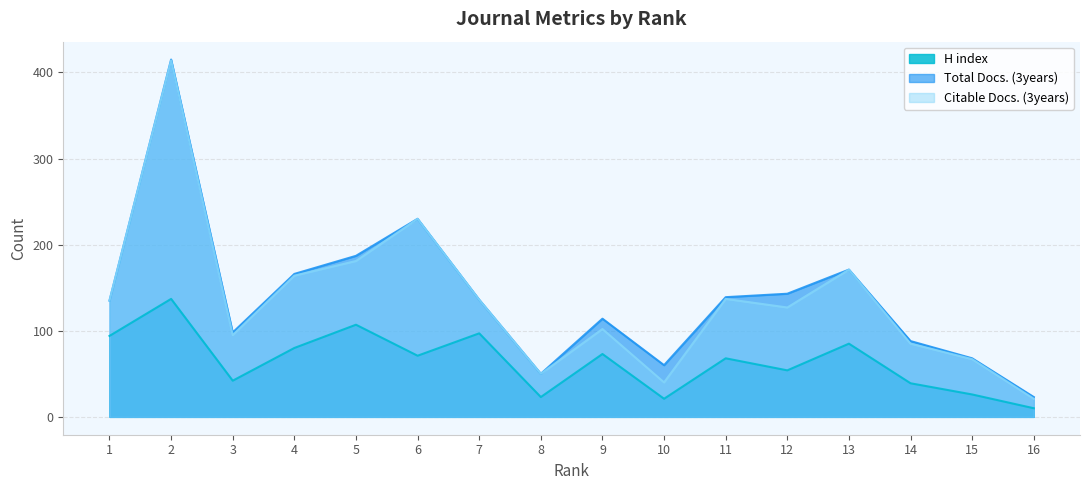

List the labels in order of H index value, smallest first.

16, 10, 8, 15, 14, 3, 12, 11, 6, 9, 4, 13, 1, 7, 5, 2